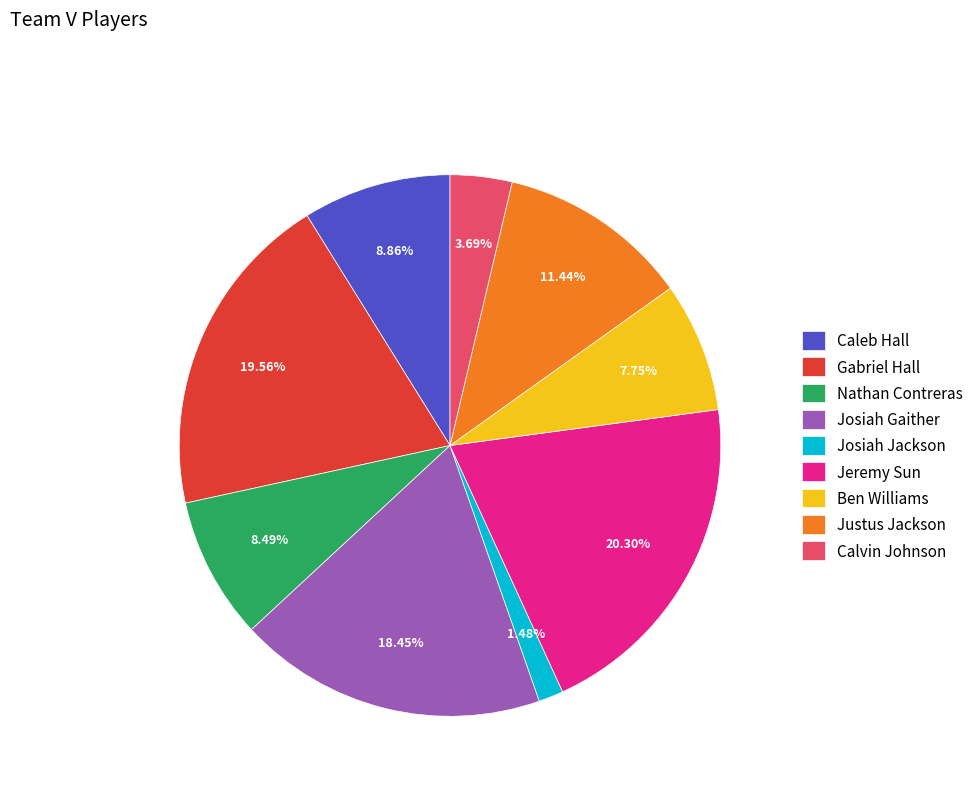

Which has a higher value, Calvin Johnson or Jeremy Sun?

Jeremy Sun